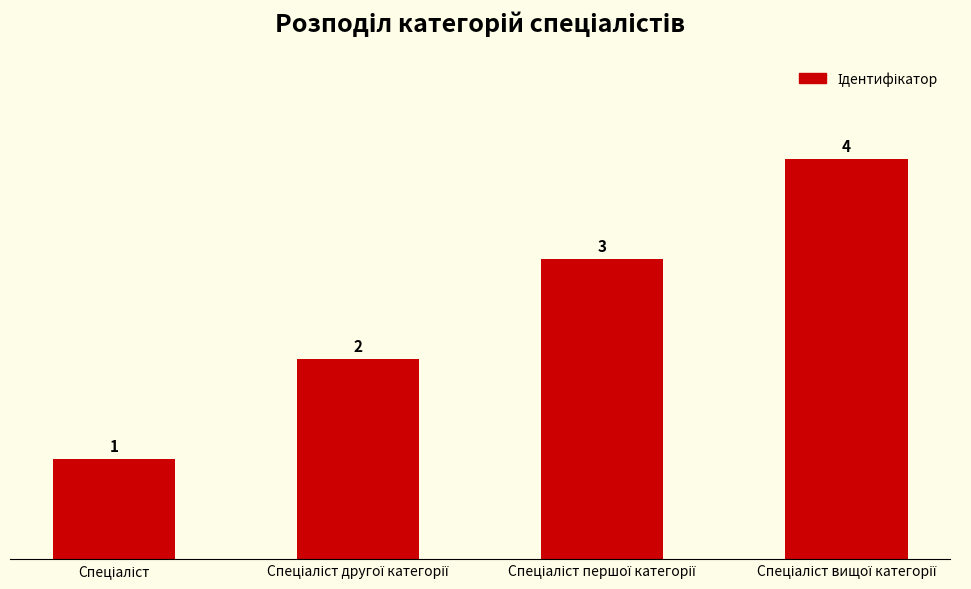

What is the sum of all values?

10